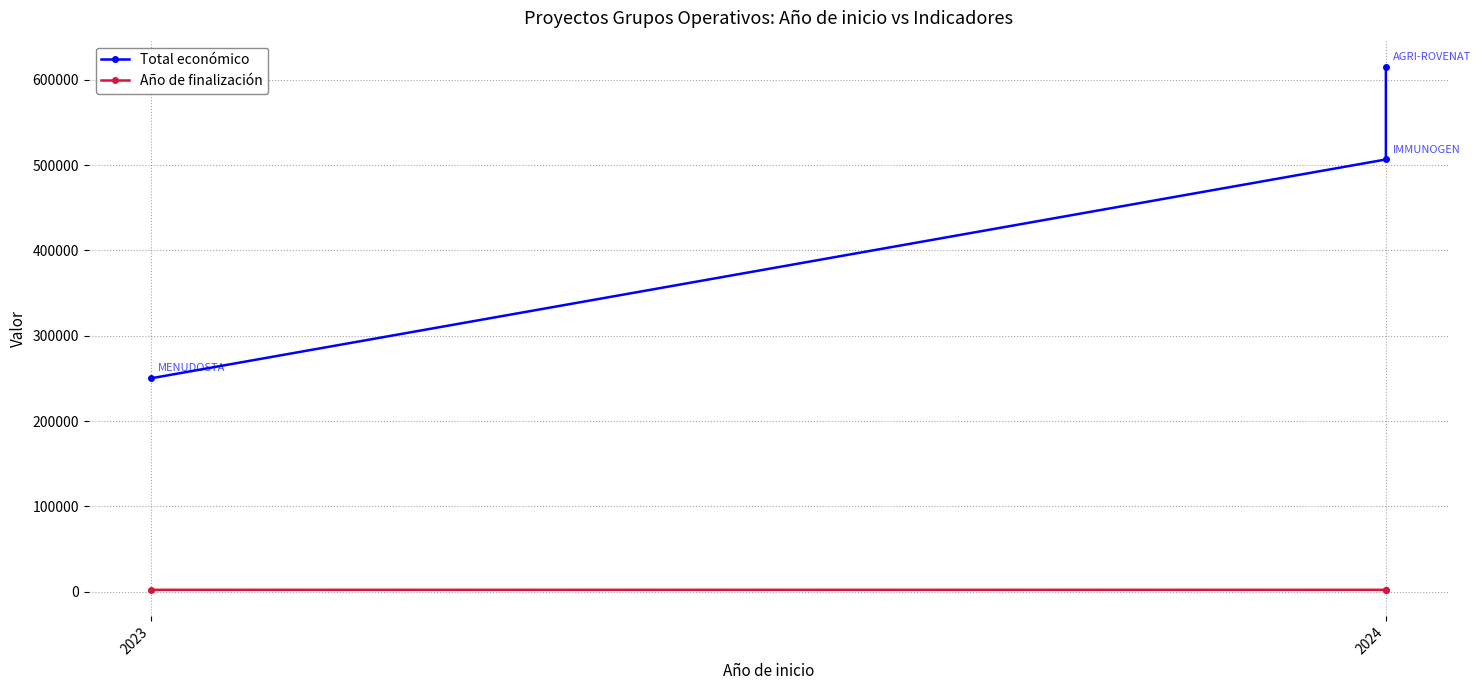

True or false: Año de finalización has a value of 2027 at 2024.

True